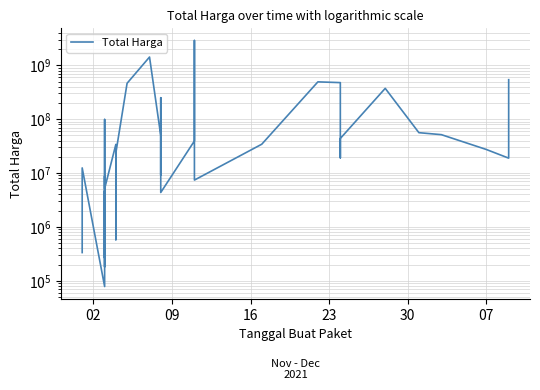

How many interior local peaks (higher than both neighbors) does the data have?

10